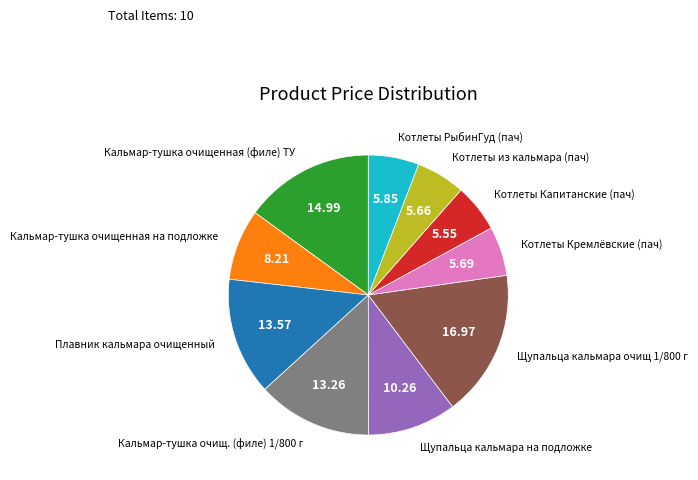

How many segments does this pie chart have?

10